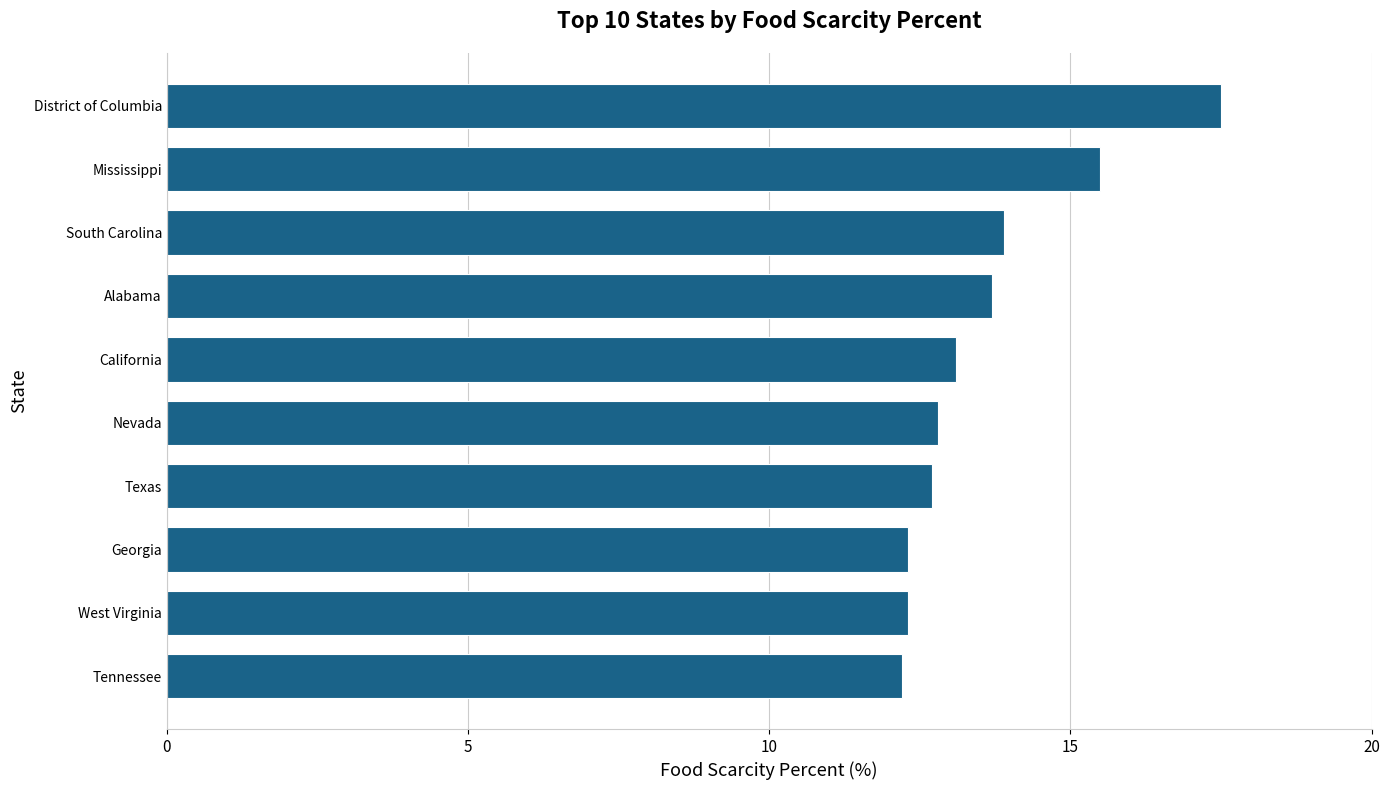

What is the approximate value at West Virginia?

12.3